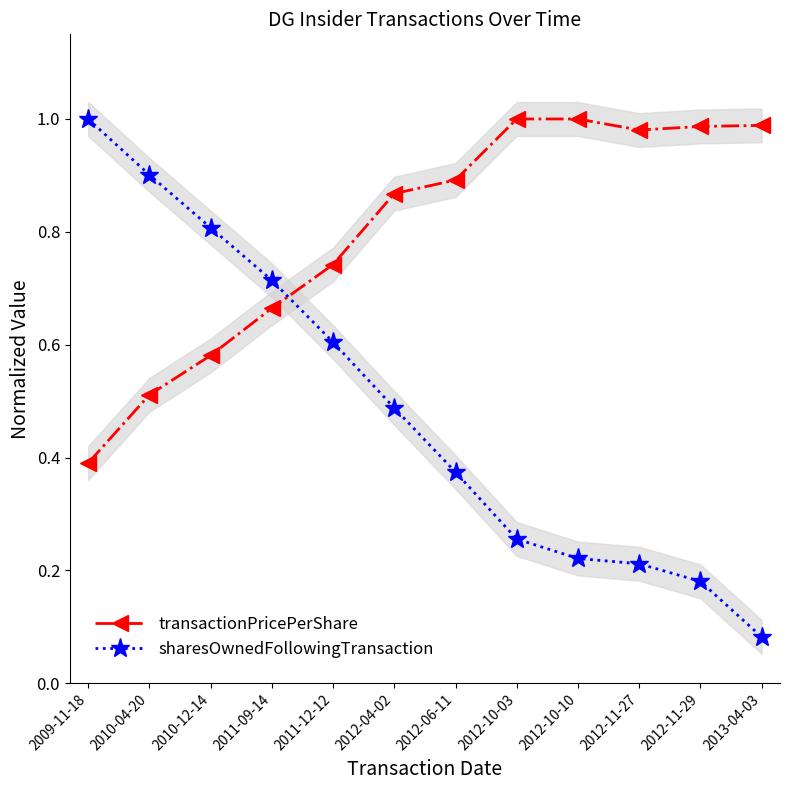

Which category has the highest value across all series?

2012-10-03